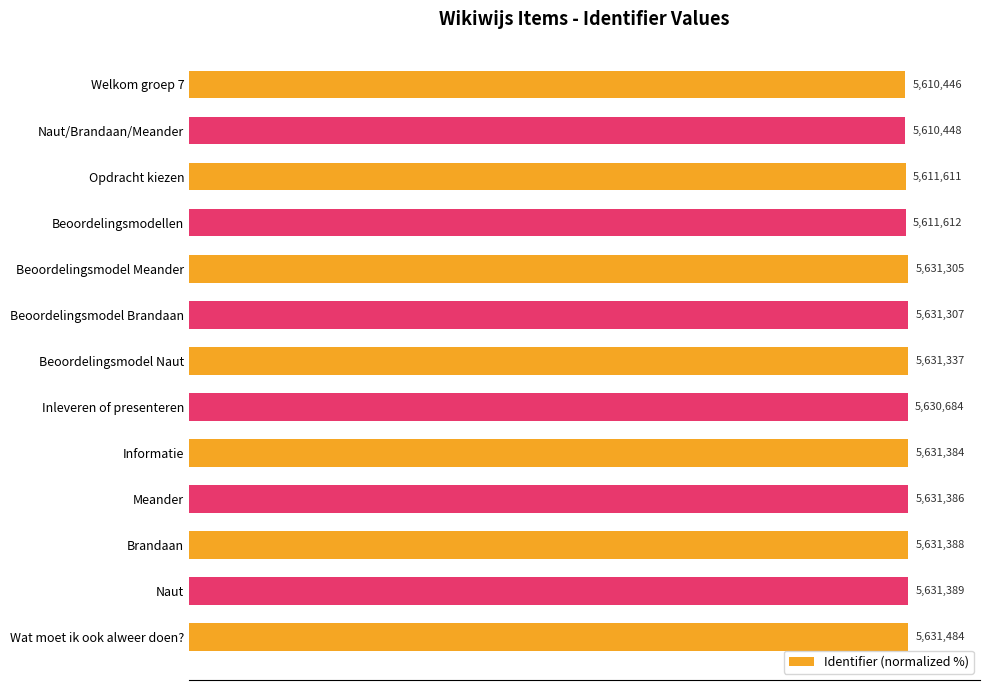

How many bars are there in total?

13